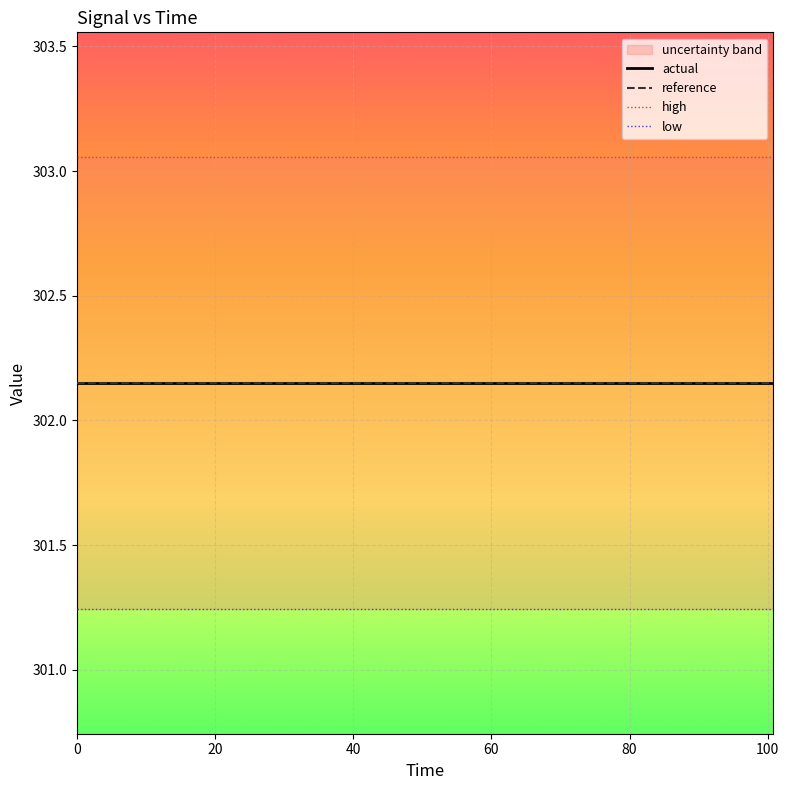

True or false: low has more than 0 interior local peaks.

False